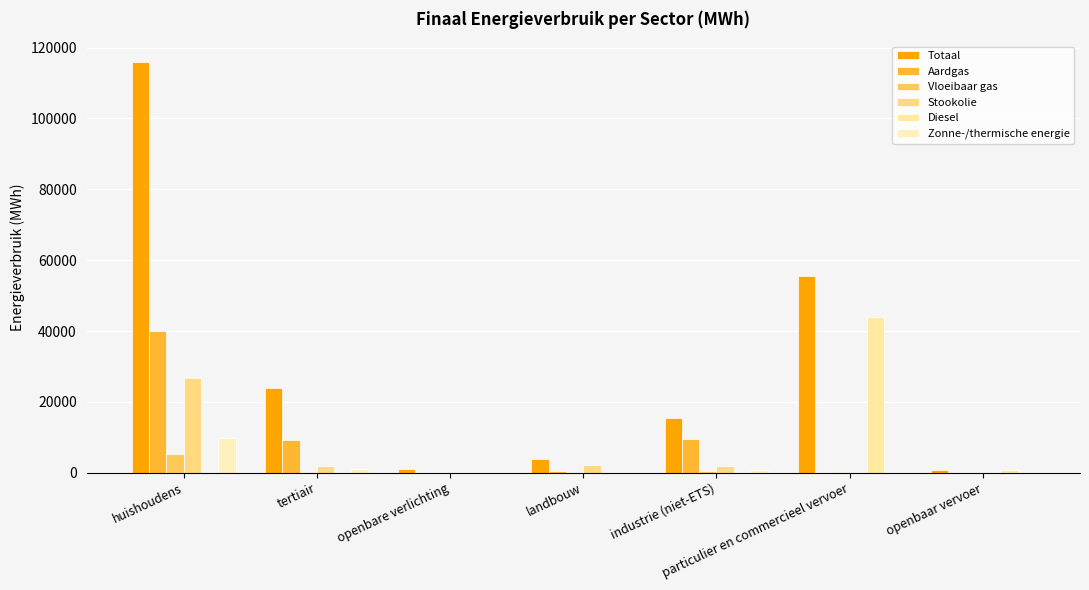

How many groups of bars are there?

7